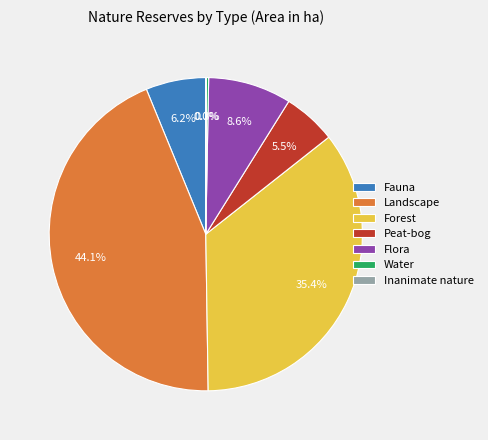

Does any single category account for the majority?

No